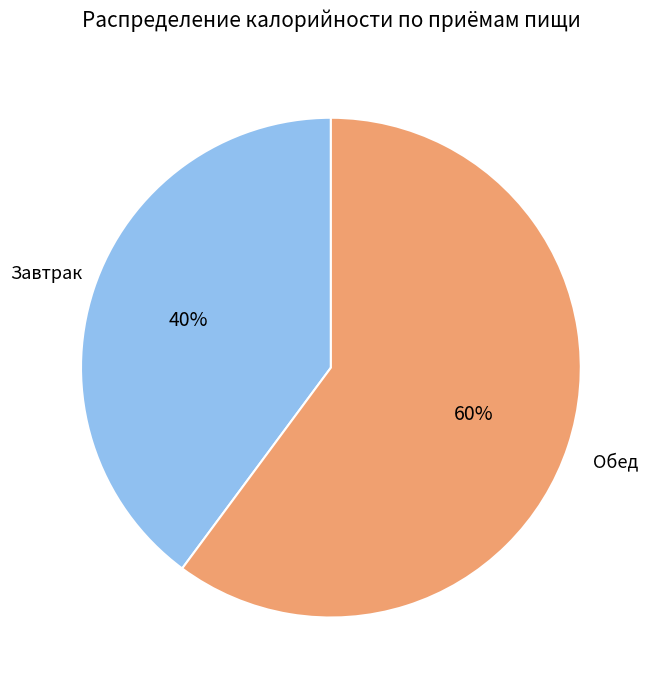

To the nearest percent, what is the average slice percentage?

50%